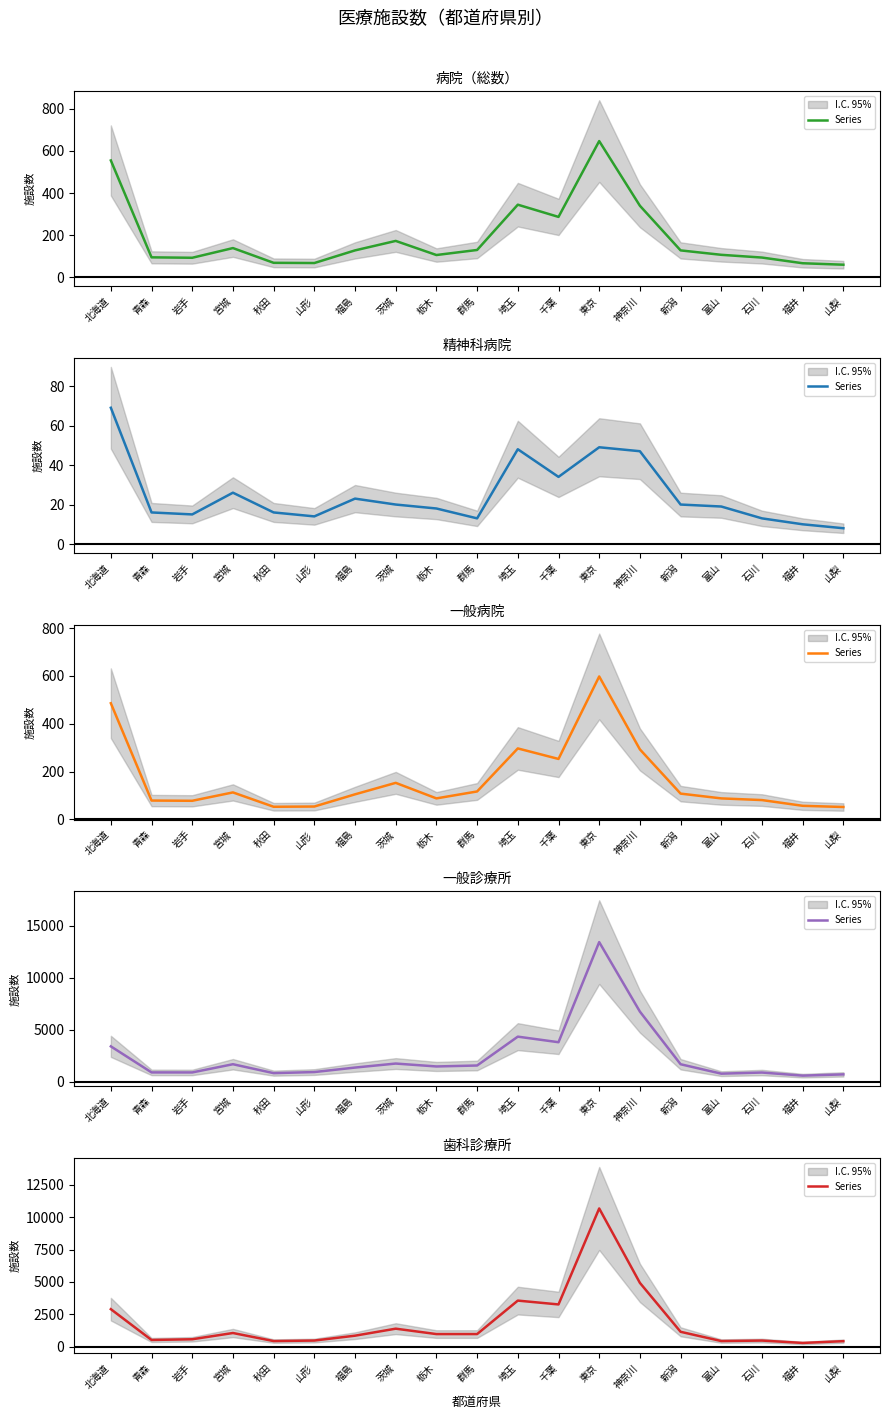

What is the difference between the second highest and second lowest values?

4497